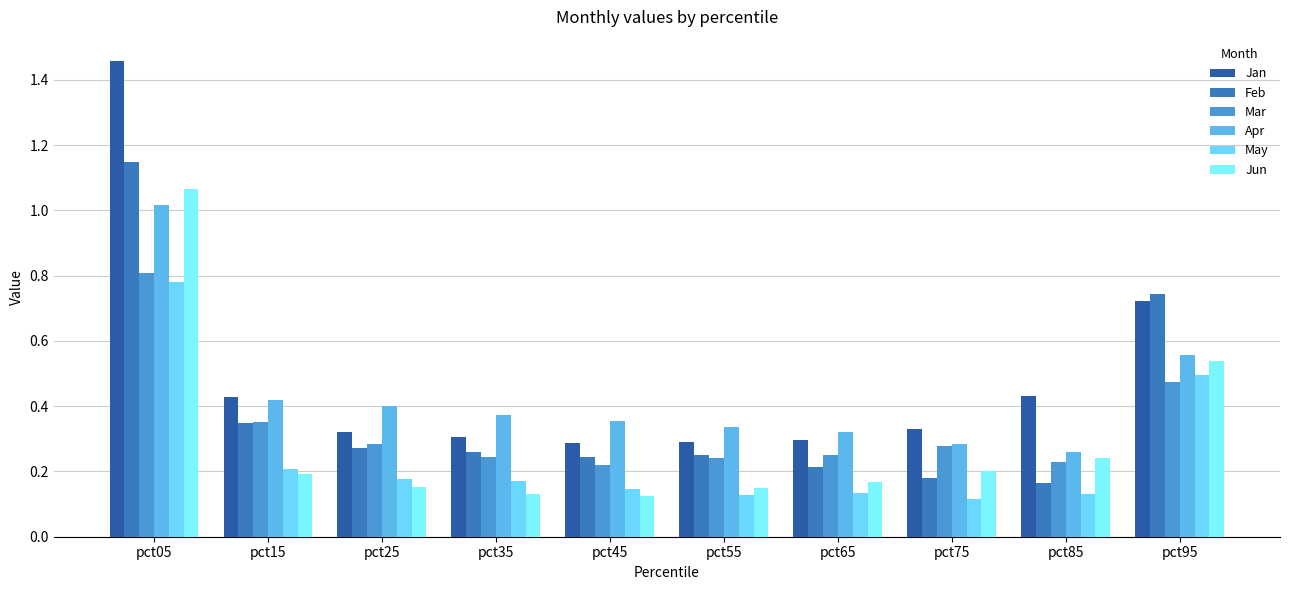

Which series has the widest spread of values?

Jan